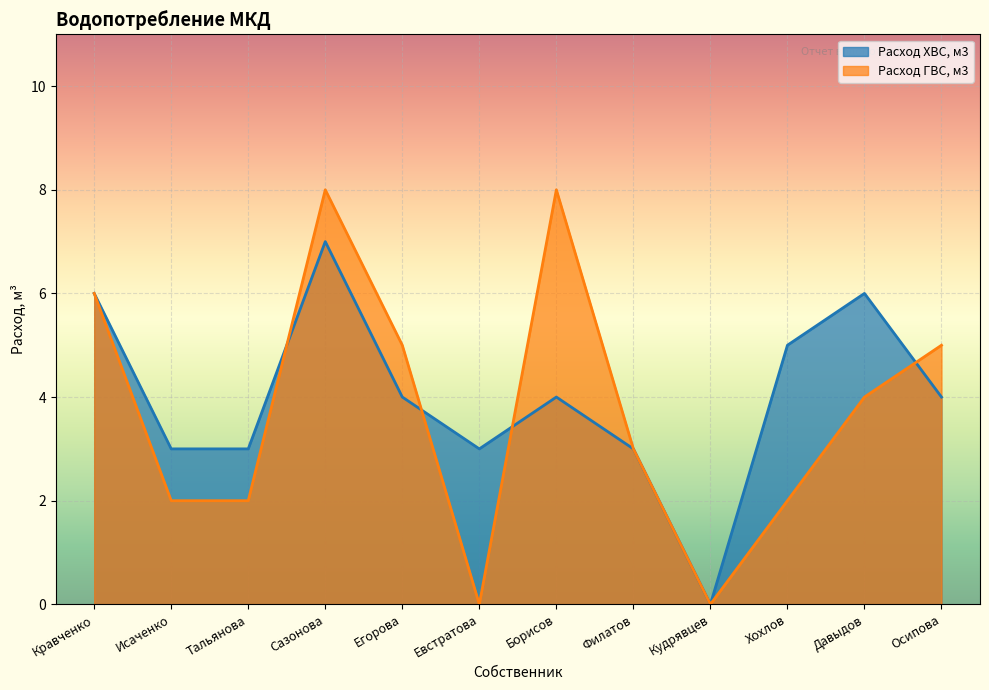

At which label is Расход ГВС, м3 closest to 4?

Давыдов